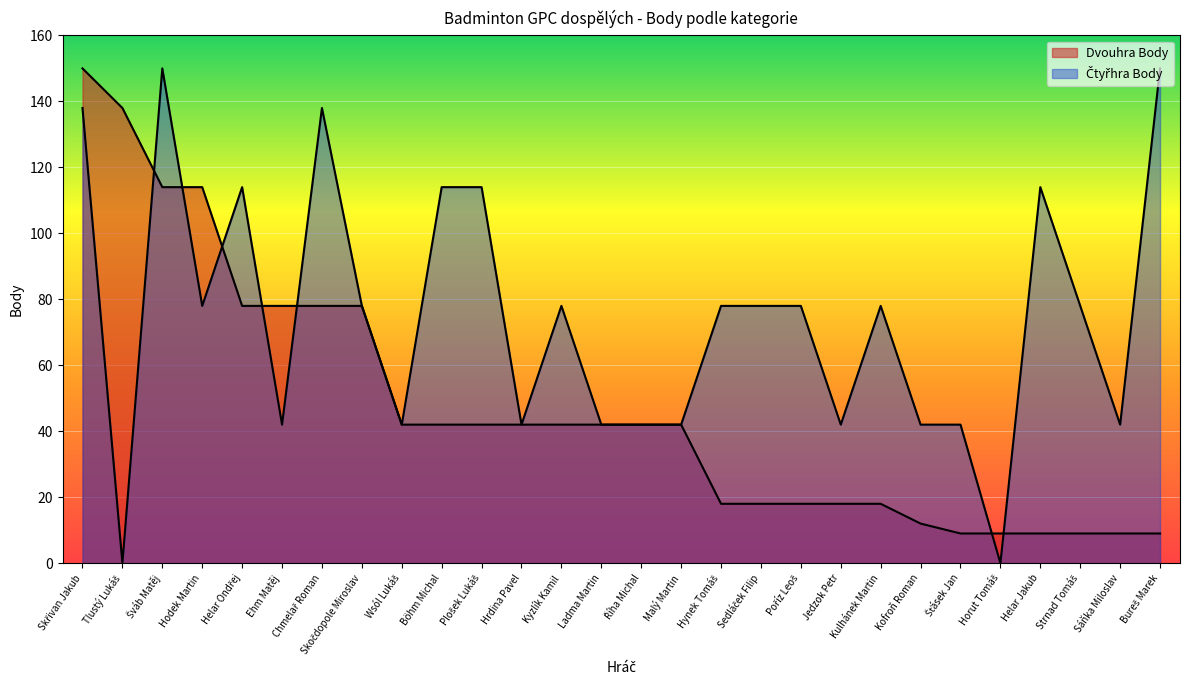

Which series has the widest spread of values?

Čtyřhra Body